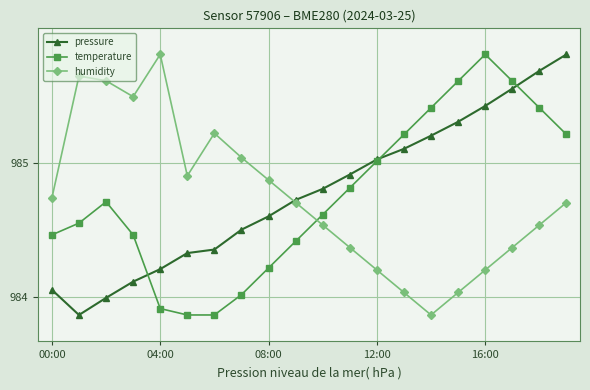

What is the maximum value for temperature?

985.8